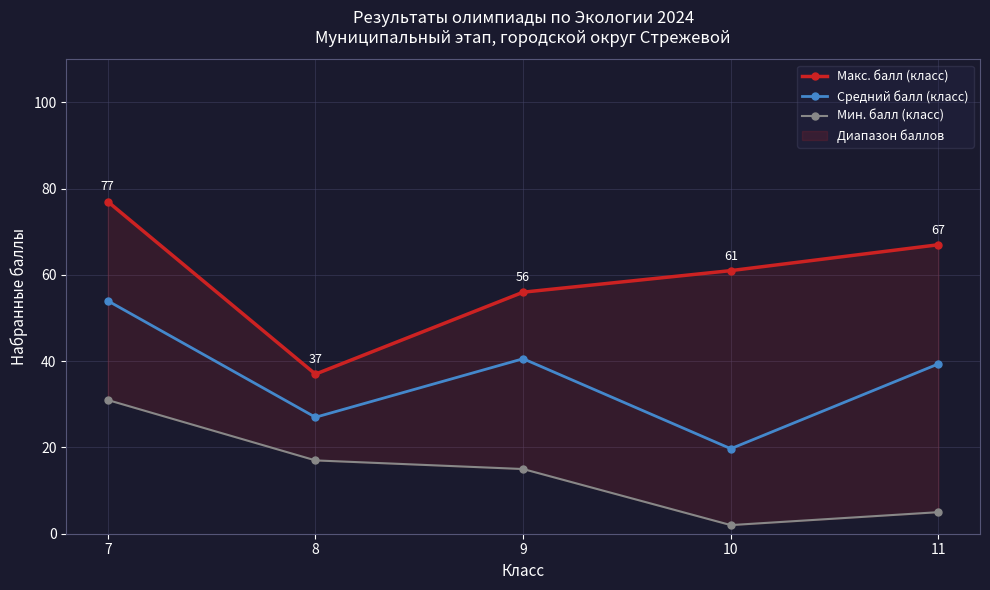

Rank the series by their maximum value, from lowest to highest.

Мин. балл (класс), Средний балл (класс), Макс. балл (класс)